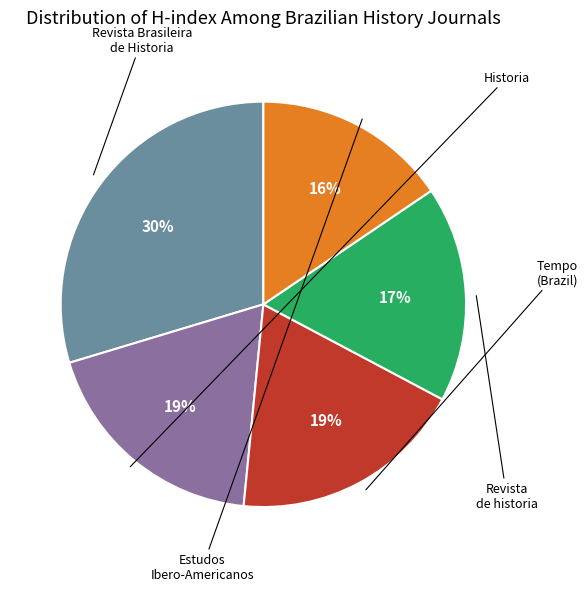

To the nearest percent, what is the difference between the largest and smallest slice percentages?

14%